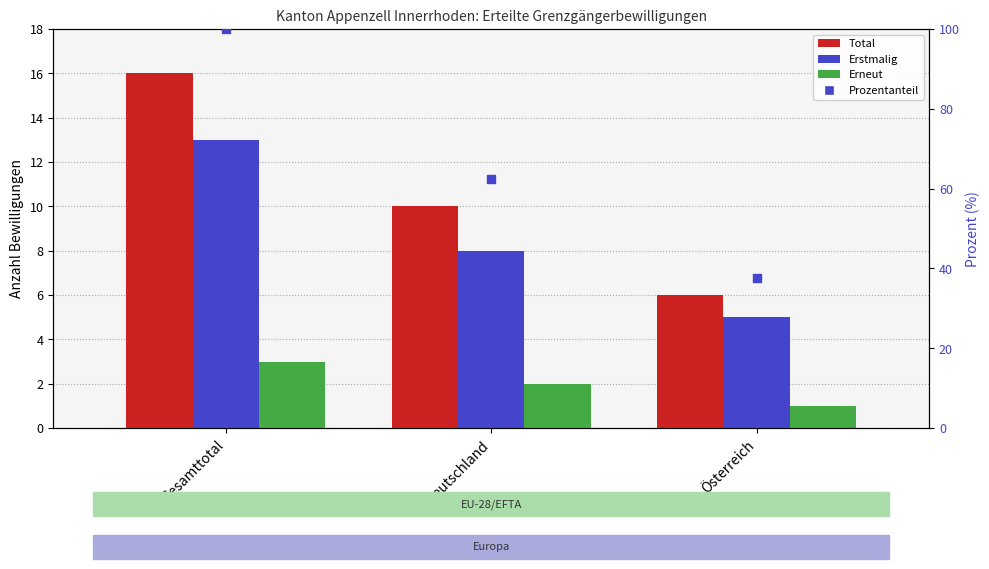

At how many categories does at least one series exceed 4?

3